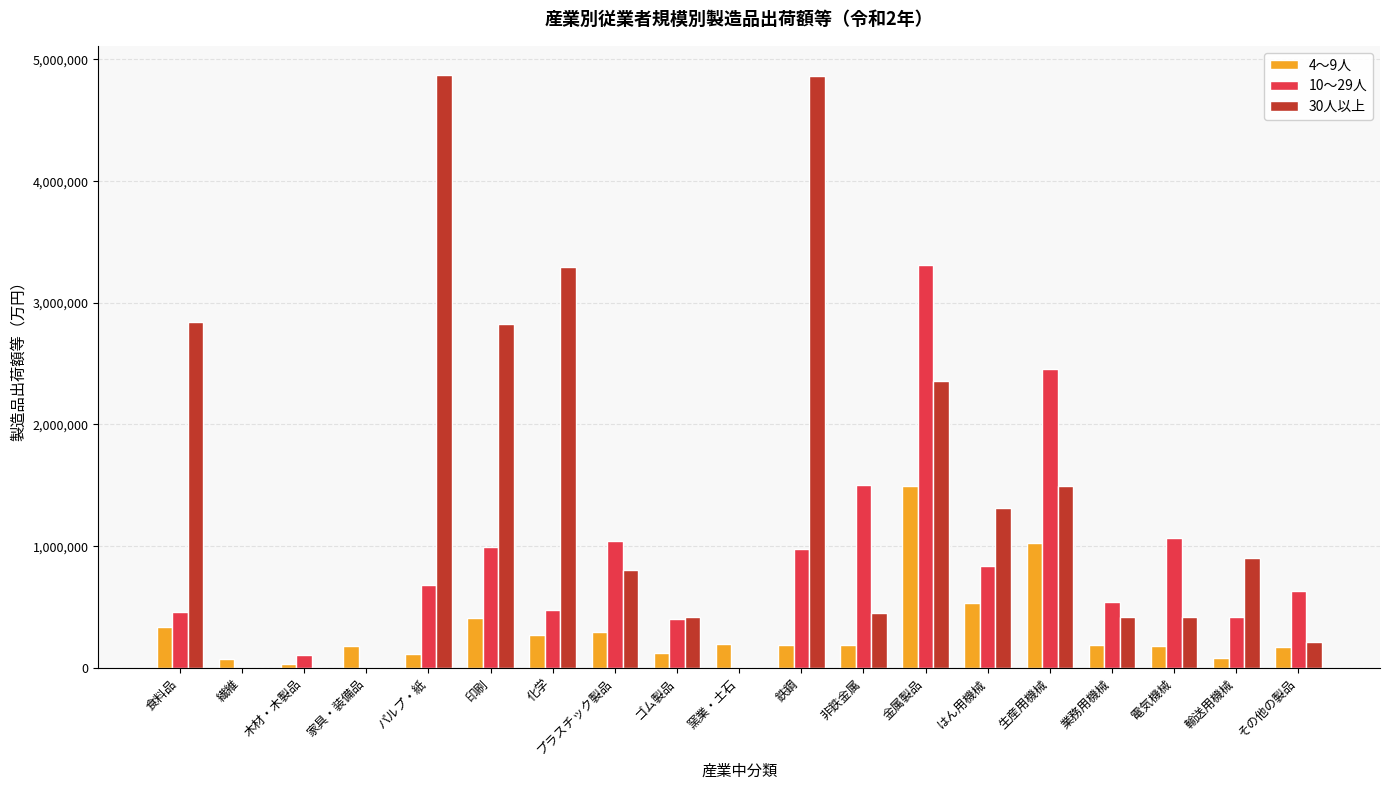

Which series has the largest total across all categories?

30人以上